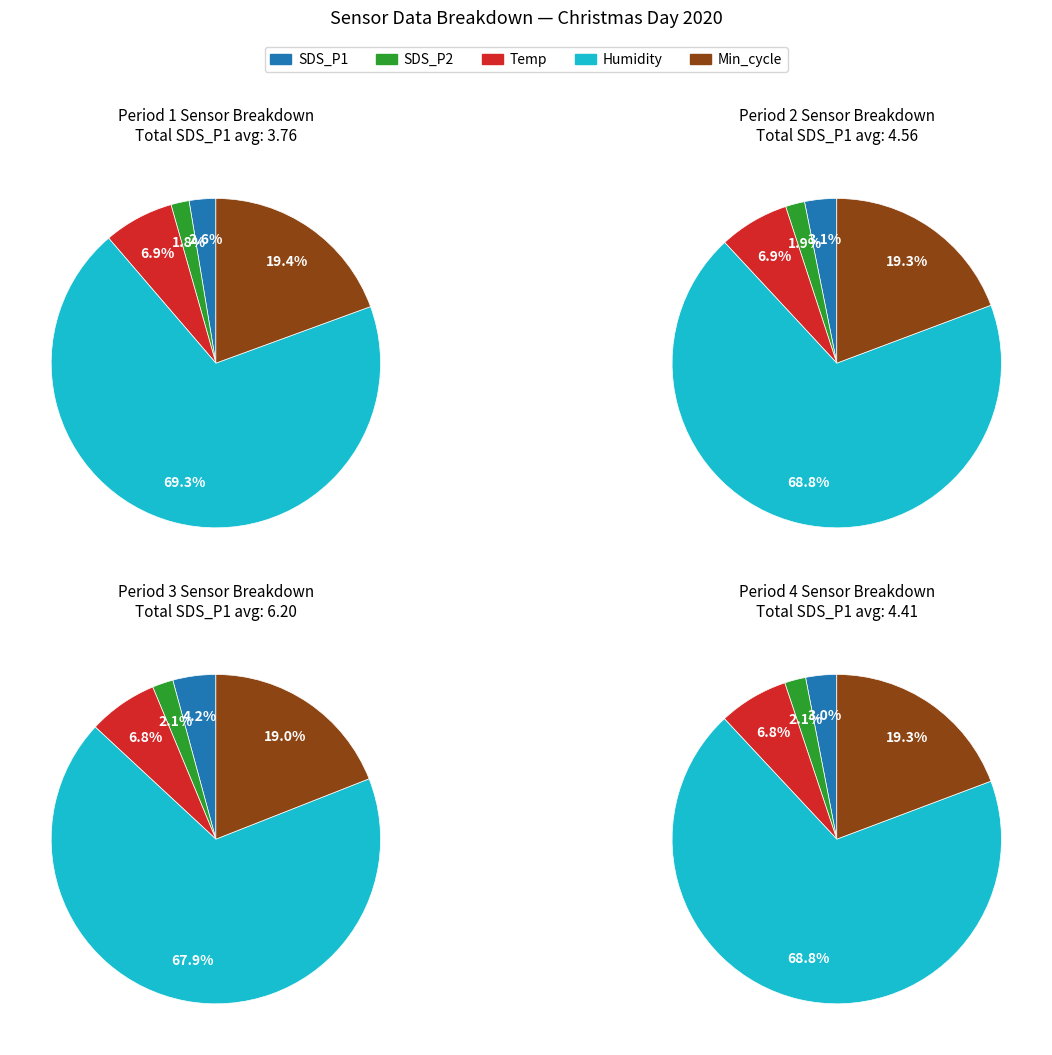

Rank the series by their maximum value, from lowest to highest.

SDS_P2, SDS_P1, Temp, Min_cycle, Humidity